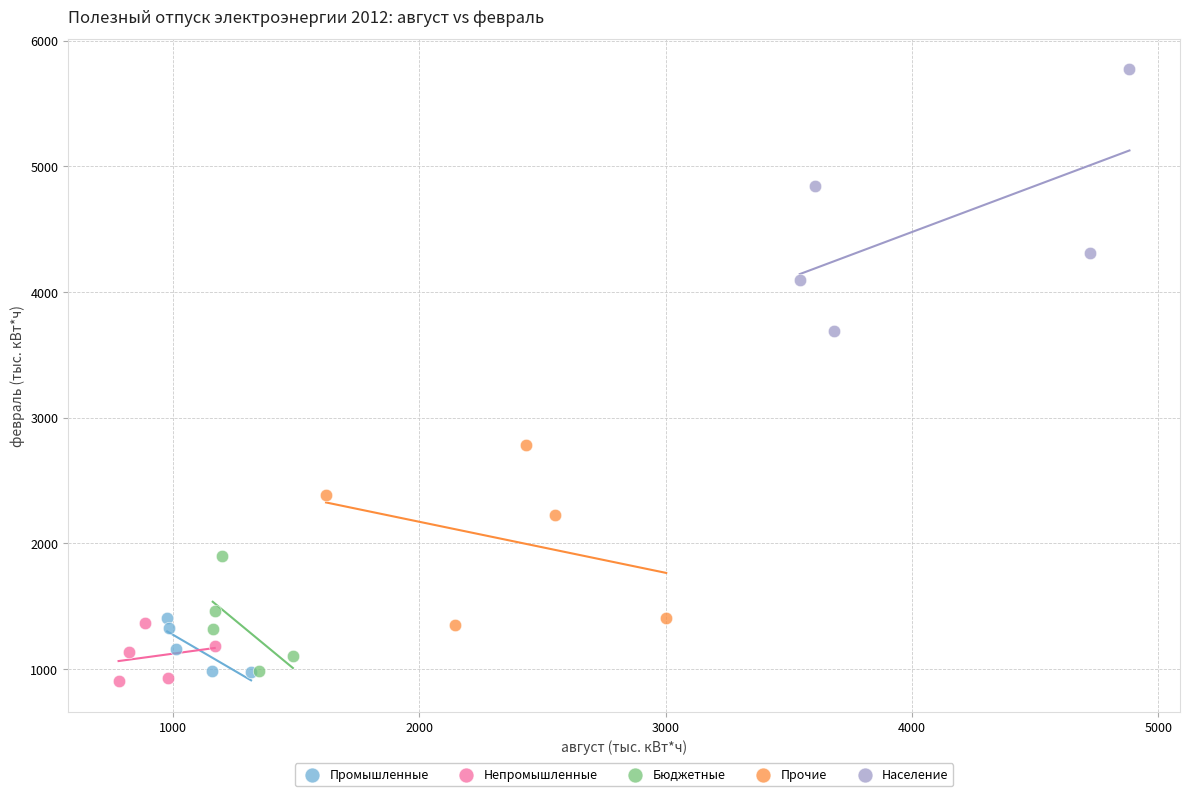

Which series has the largest Y range (max minus min)?

Население